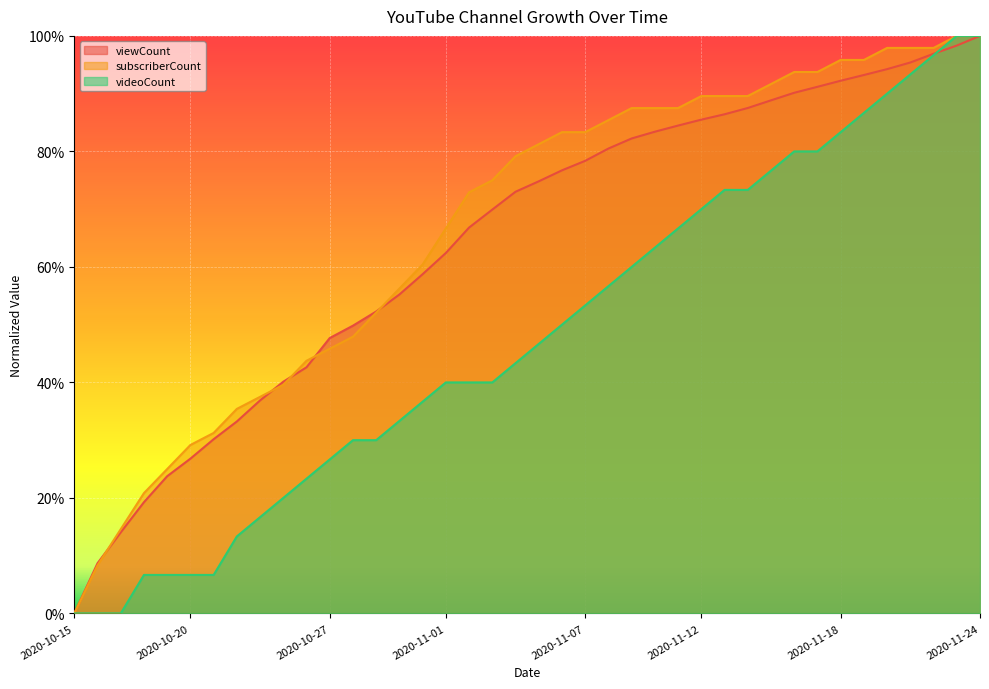

What is the label of the 24th point from the left?

2020-11-08